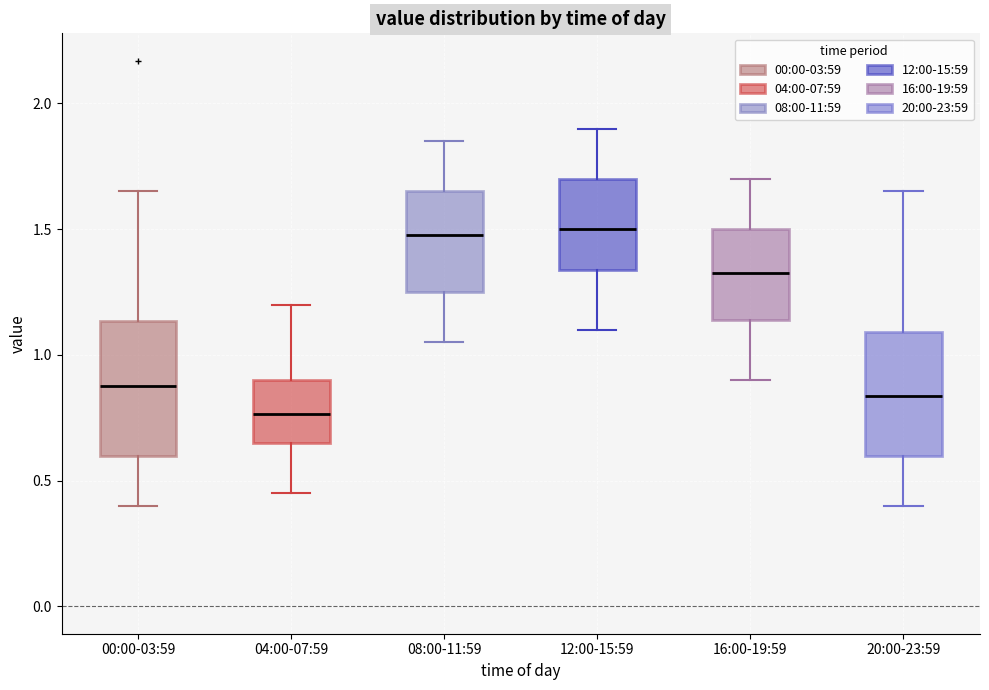

Reading left to right, transcribe this box plot: for each box, give where its median line is, the range the box spans, and where its two whiskers end, as read against the y-axis. The values are not printed on the chart, so give them approximately, as read against the axis.

00:00-03:59: median 0.90, box 0.60 to 1.15, whiskers 0.40 to 1.65
04:00-07:59: median 0.75, box 0.65 to 0.90, whiskers 0.45 to 1.20
08:00-11:59: median 1.50, box 1.25 to 1.65, whiskers 1.05 to 1.85
12:00-15:59: median 1.50, box 1.35 to 1.70, whiskers 1.10 to 1.90
16:00-19:59: median 1.35, box 1.15 to 1.50, whiskers 0.90 to 1.70
20:00-23:59: median 0.85, box 0.60 to 1.10, whiskers 0.40 to 1.65